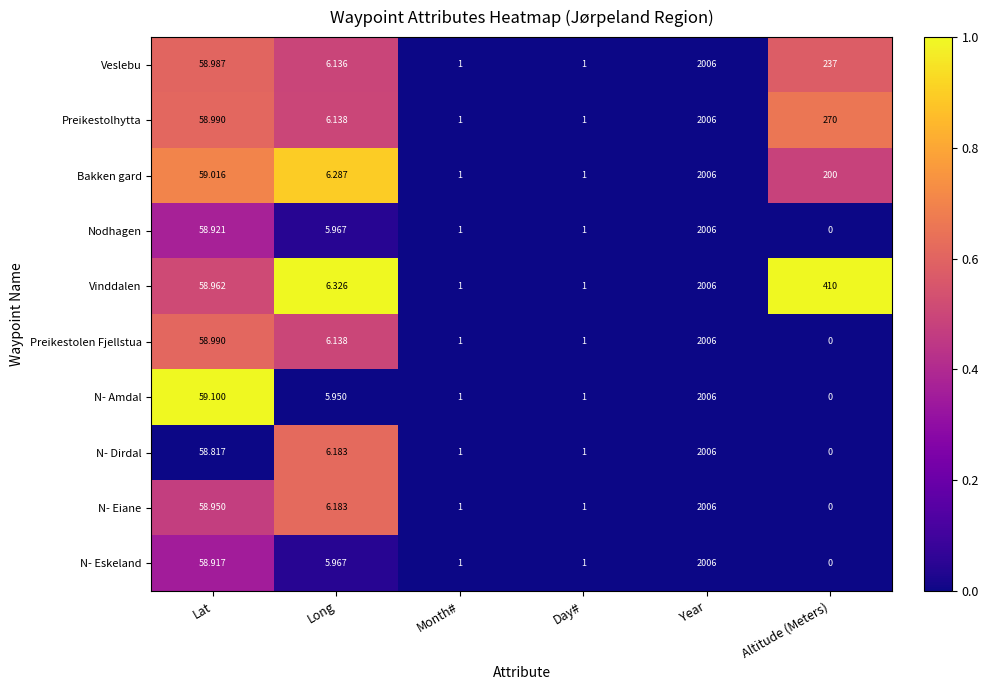

Where is N- Amdal nearest to the value 1003?

Lat